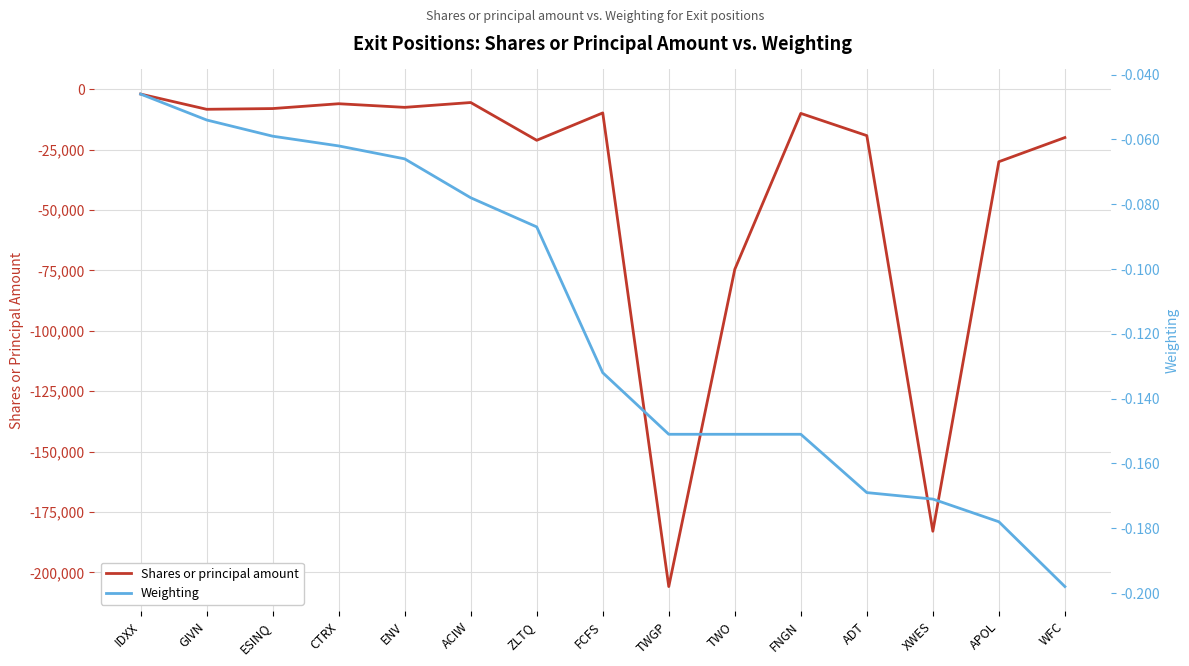

True or false: Shares or principal amount and Weighting cross at least once.

False